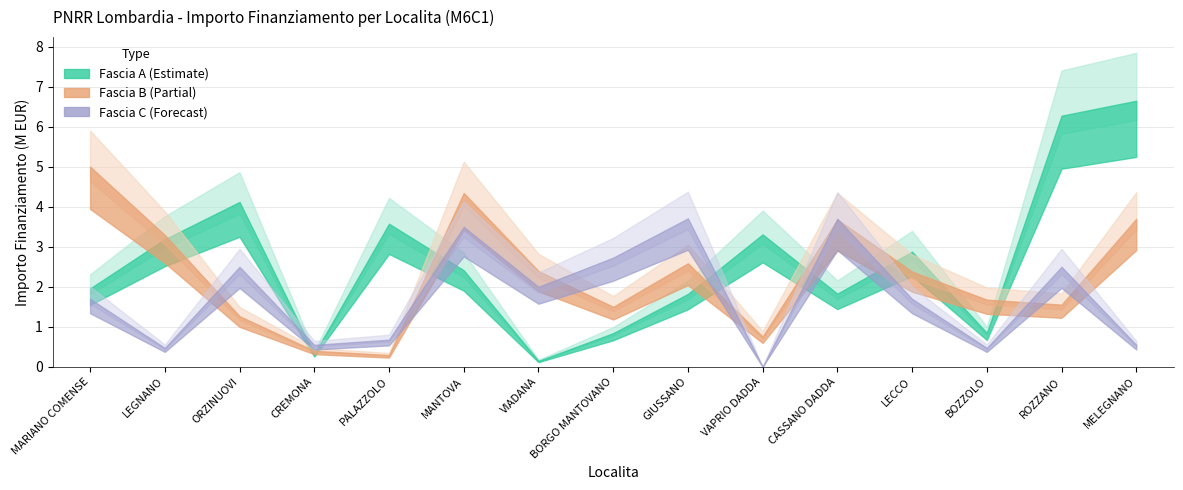

List the labels in order of Fascia B value, smallest first.

PALAZZOLO, CREMONA, VAPRIO DADDA, ORZINUOVI, BORGO MANTOVANO, ROZZANO, BOZZOLO, LECCO, VIADANA, GIUSSANO, LEGNANO, CASSANO DADDA, MELEGNANO, MANTOVA, MARIANO COMENSE